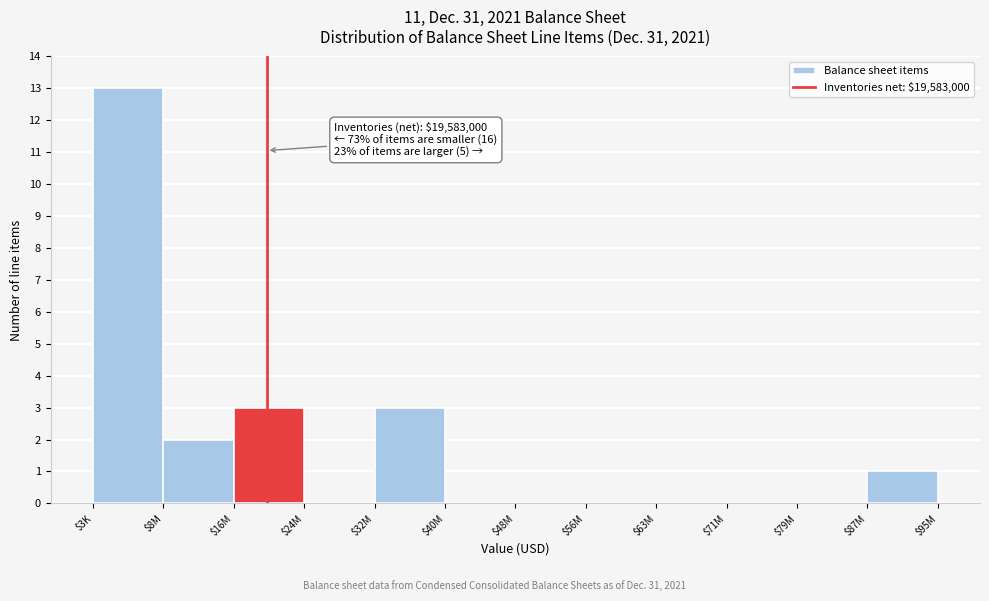

What is the maximum value shown in the chart?

13